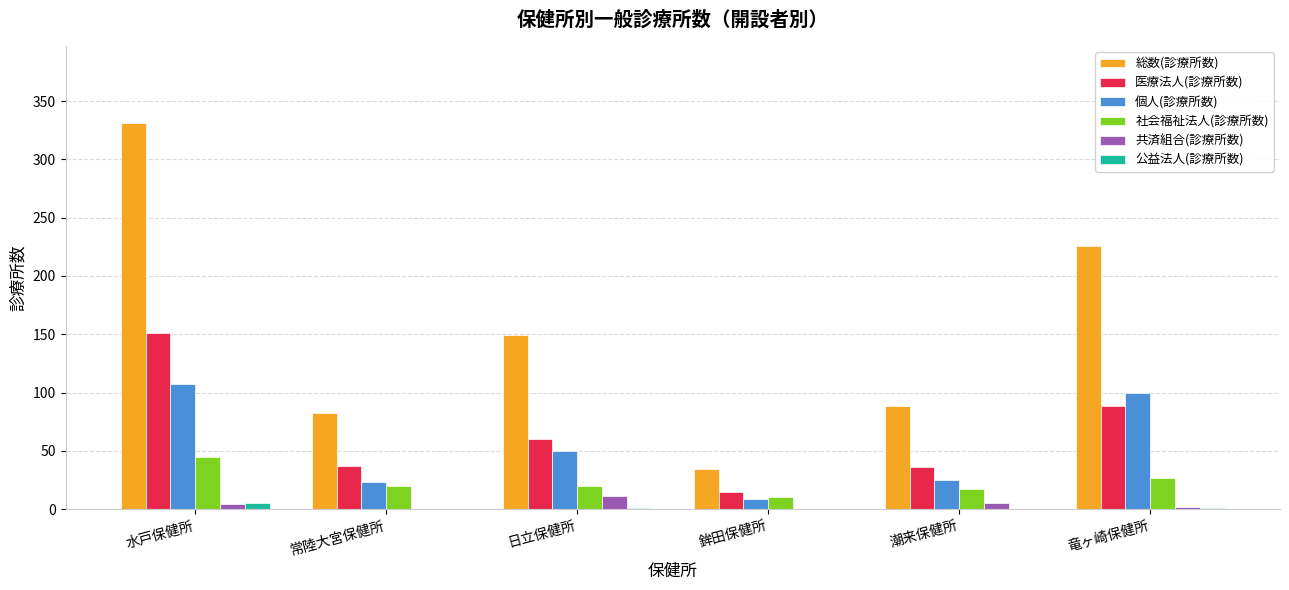

True or false: 個人(診療所数) has a value of 107 at 水戸保健所.

True